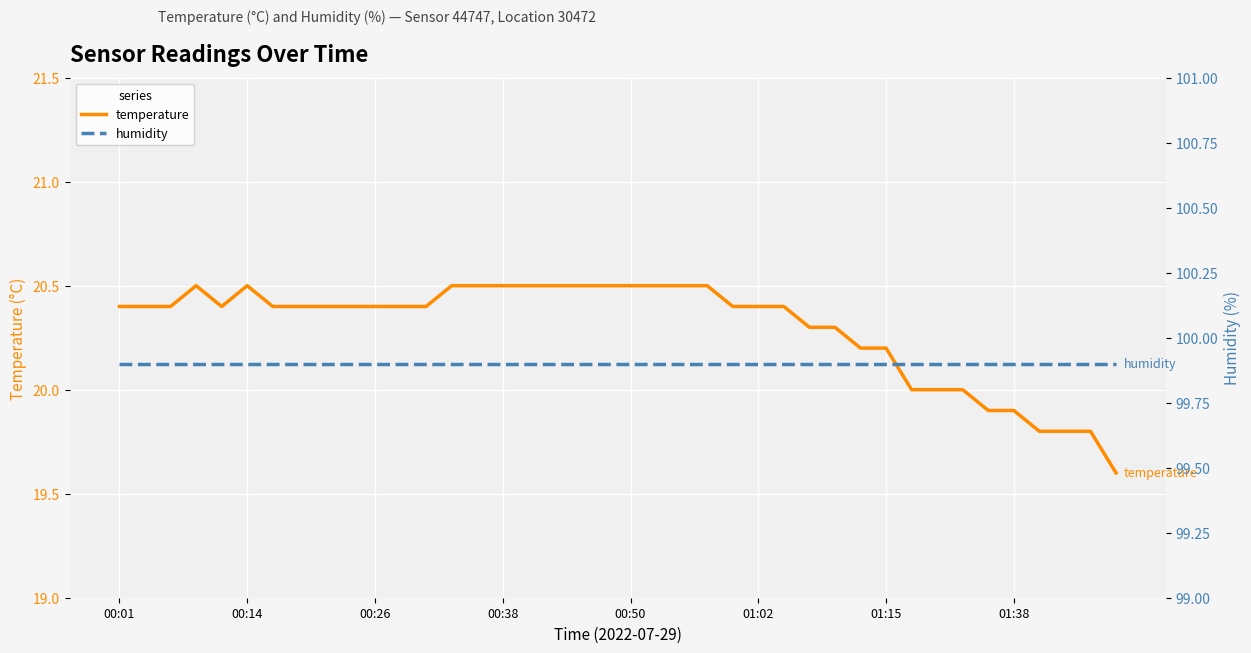

Which series has the largest range (max minus min)?

temperature